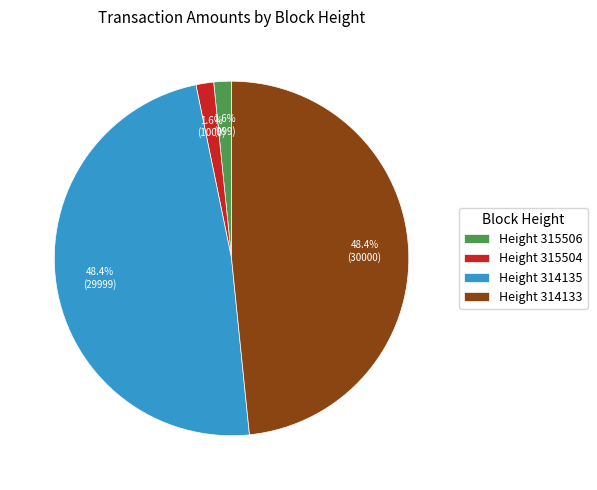

Is there a majority slice in this chart?

No